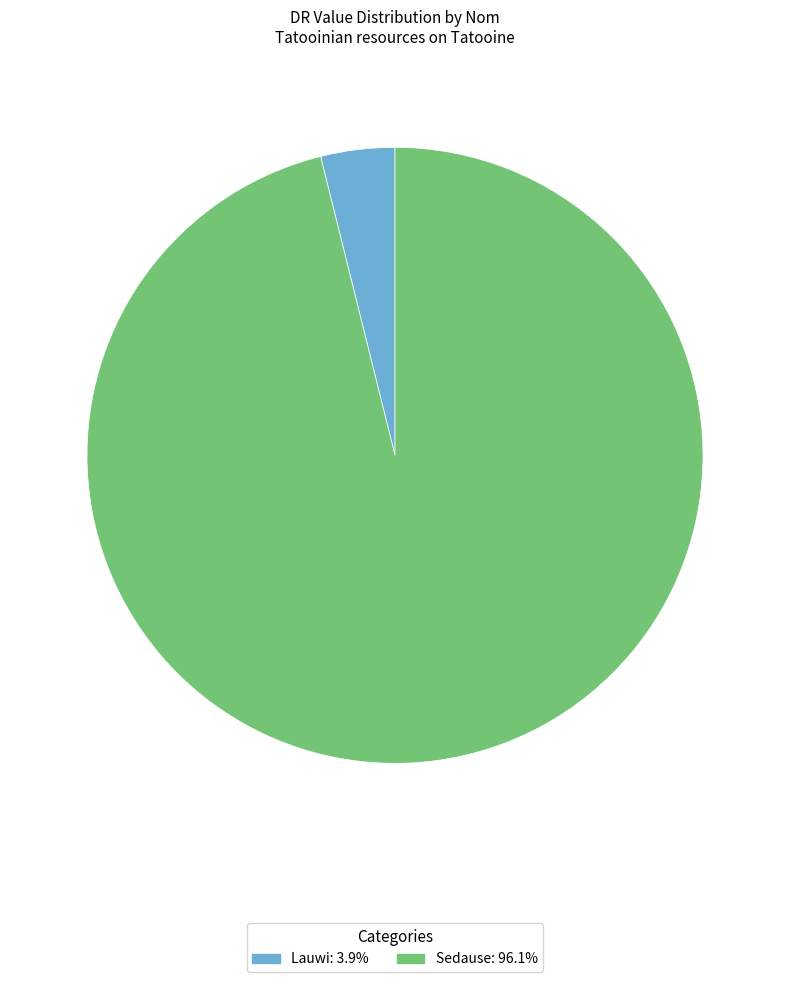

Which slice is the largest?

Sedause